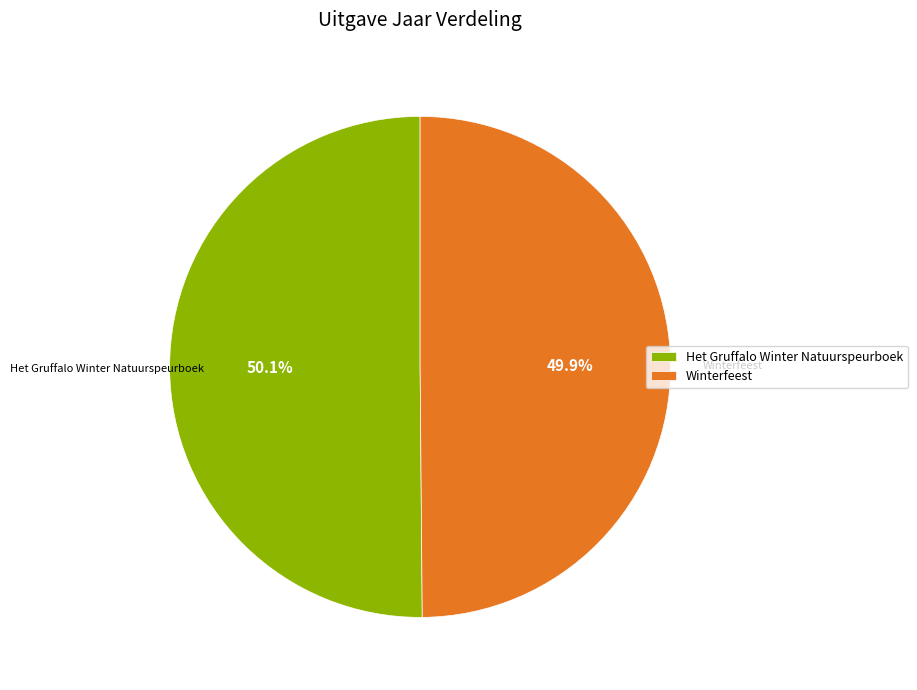

Is the sum of Het Gruffalo Winter Natuurspeurboek and Winterfeest greater than half?

Yes